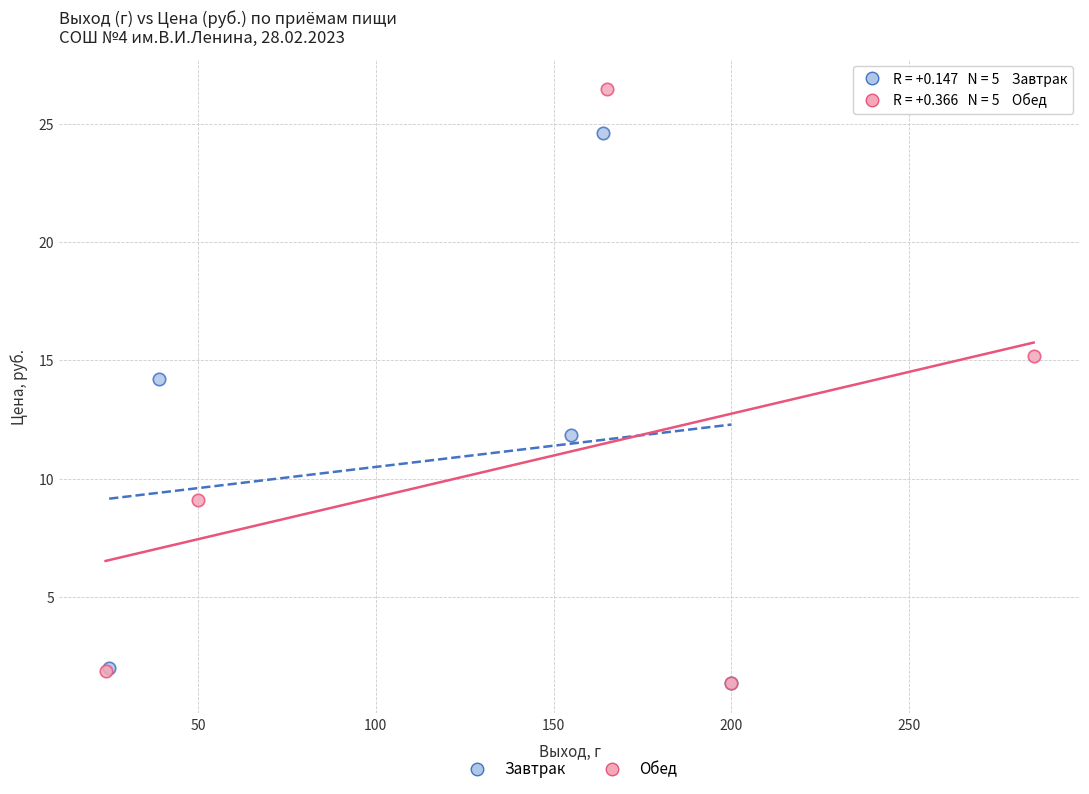

Which series reaches the maximum Y coordinate?

Обед